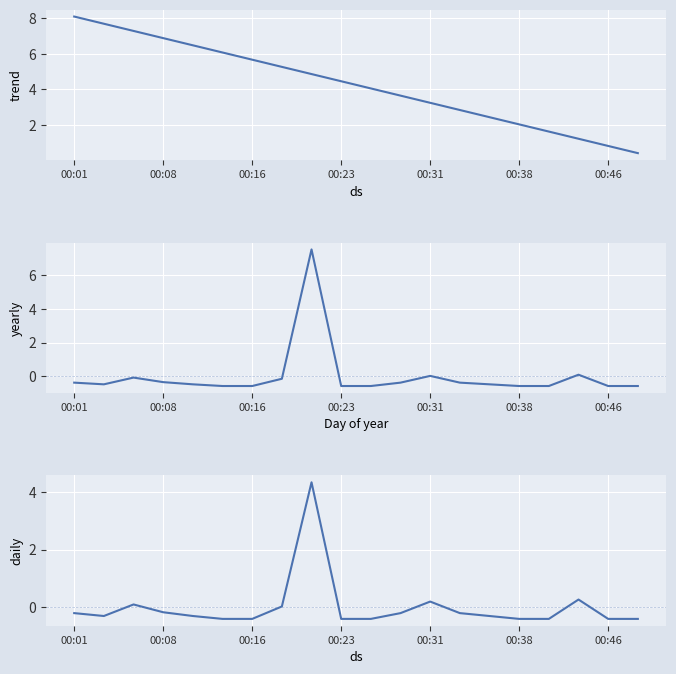

The P1_yearly series shows -0.1 at 19. True or false?

False